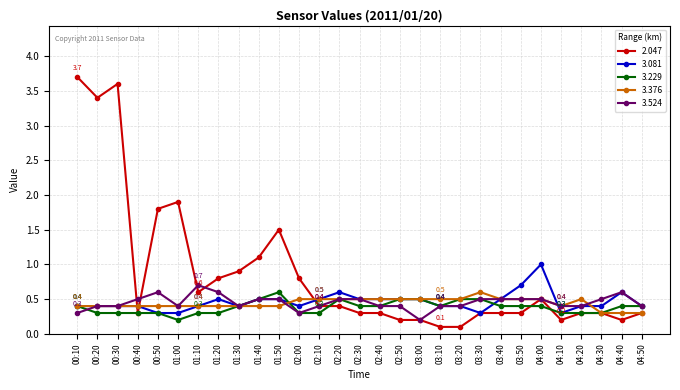

How many lines are shown in the chart?

5